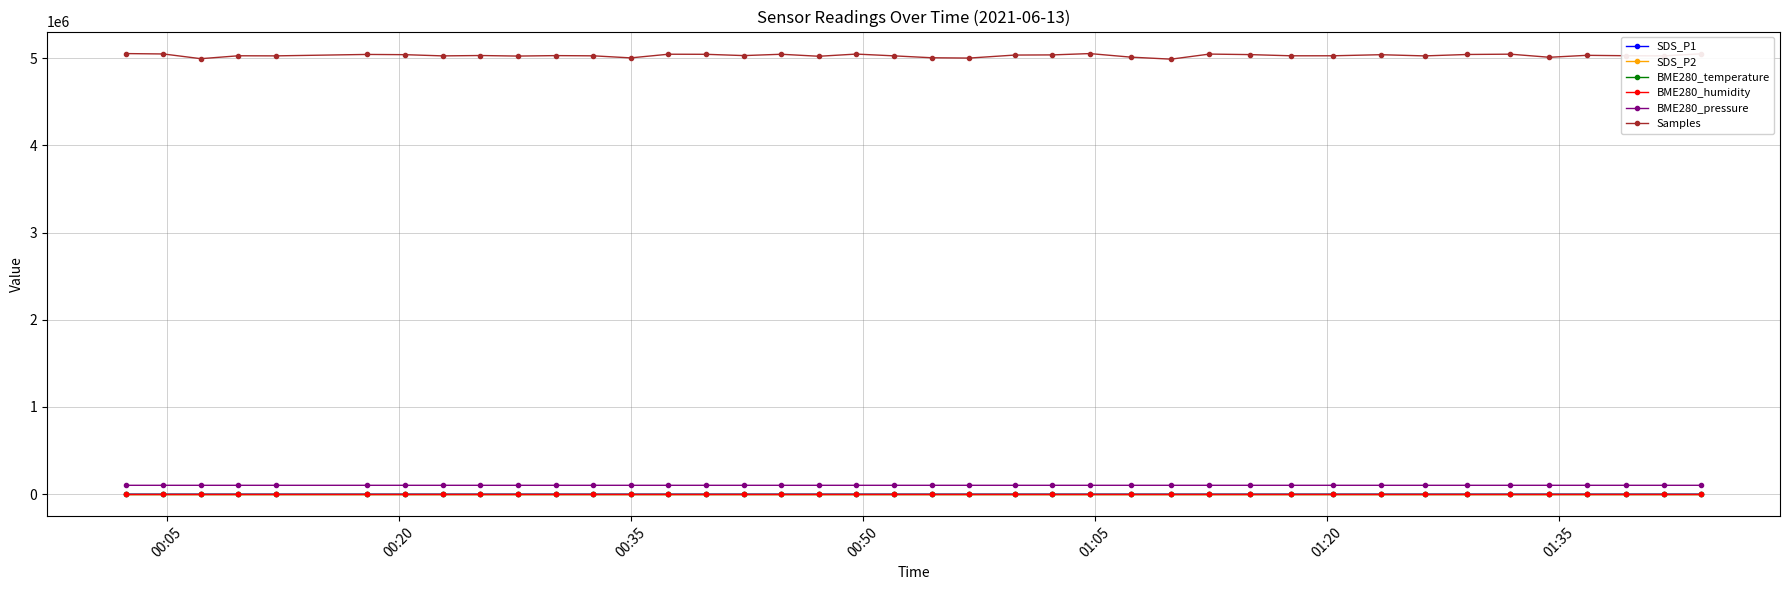

True or false: BME280_pressure has more than 1 points higher than both neighbors.

True